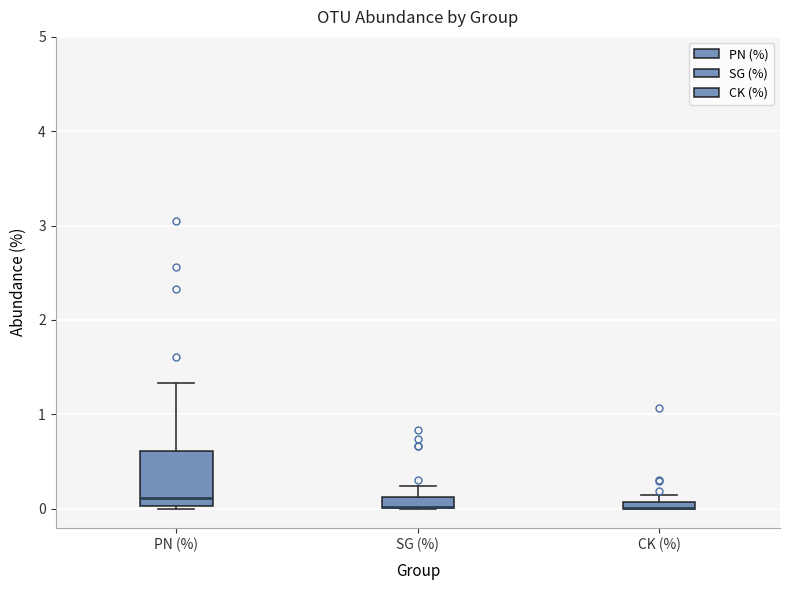

Where is the lower edge of the box for CK (%) on the y-axis? The values are not printed on the chart, so give them approximately, as read against the axis.

0.0